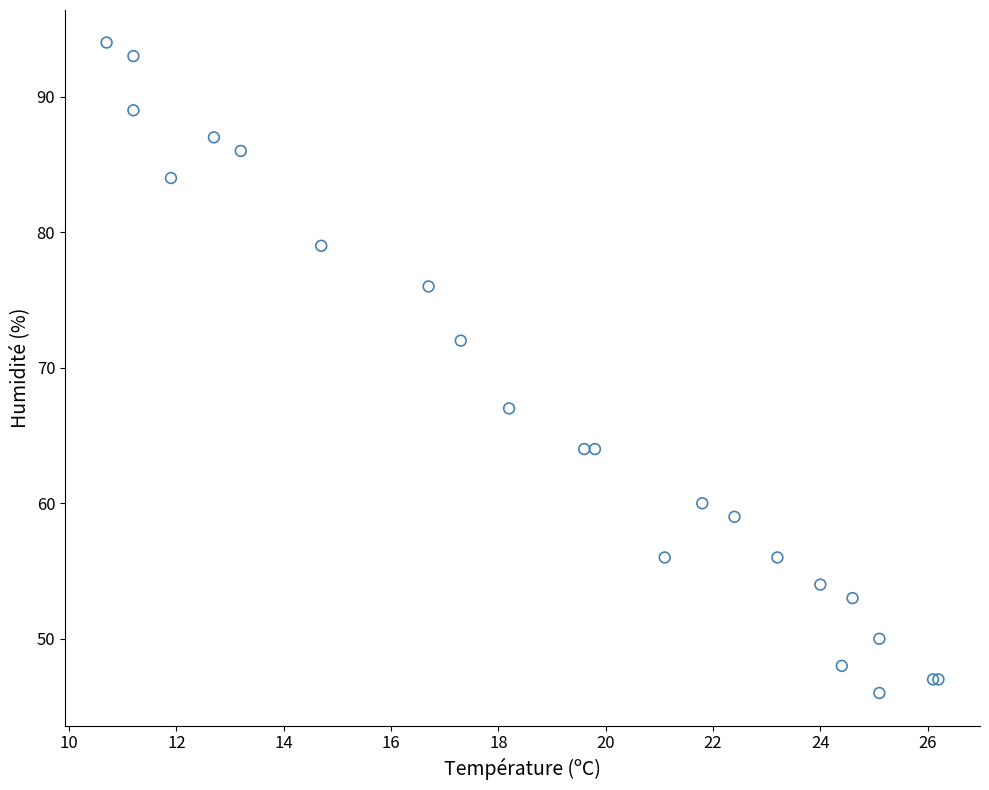

What Y value in the scatter plot is closest to 70?

72